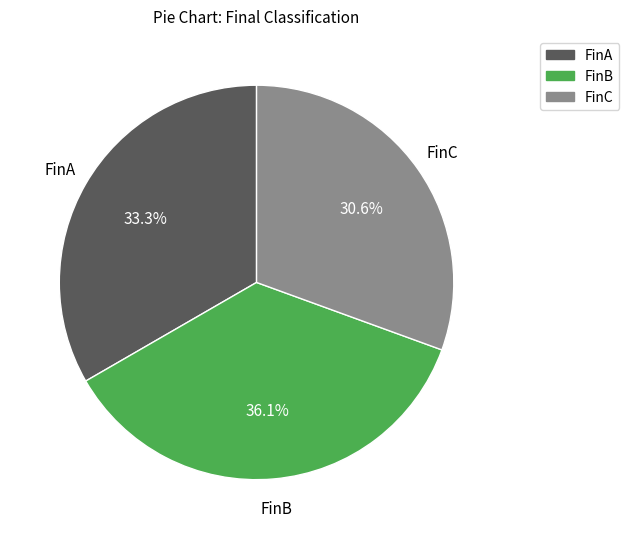

Rank the categories by value from lowest to highest.

FinC, FinA, FinB